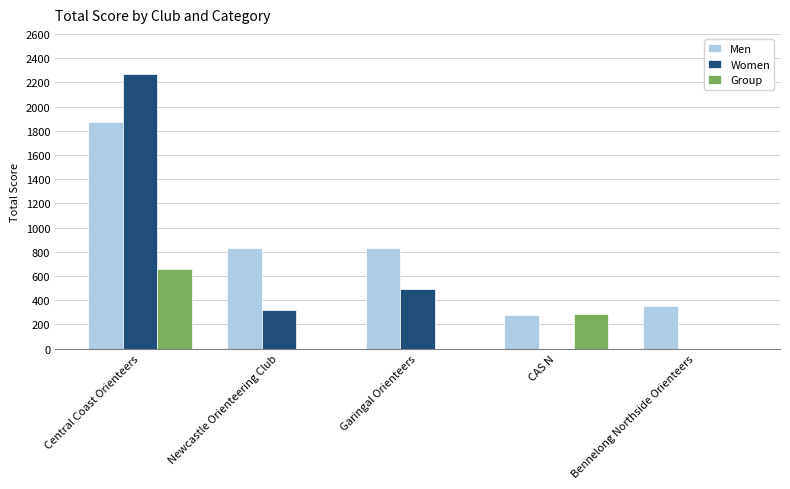

What is the maximum value shown in the chart?

2270